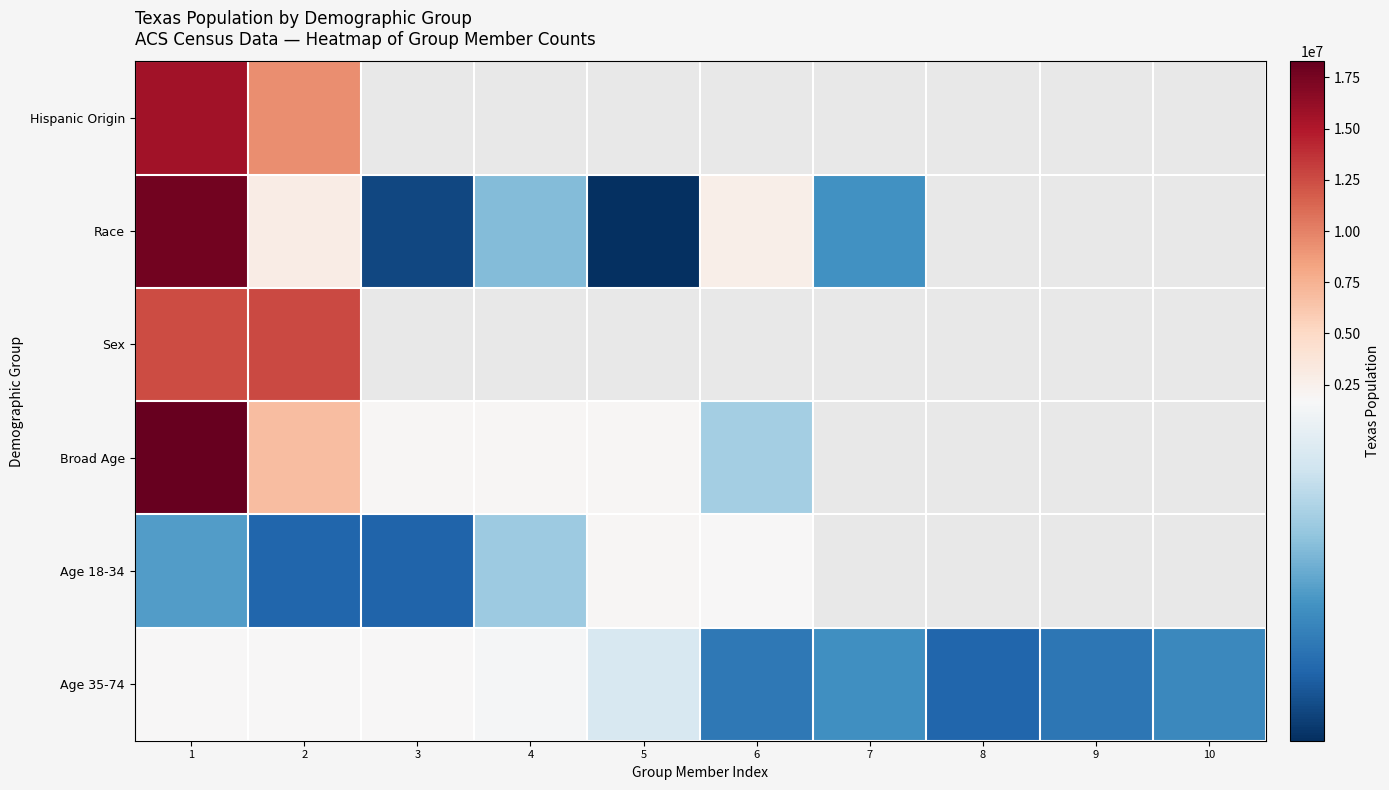

Which series changed the most between 2 and 8?

Age 35-74